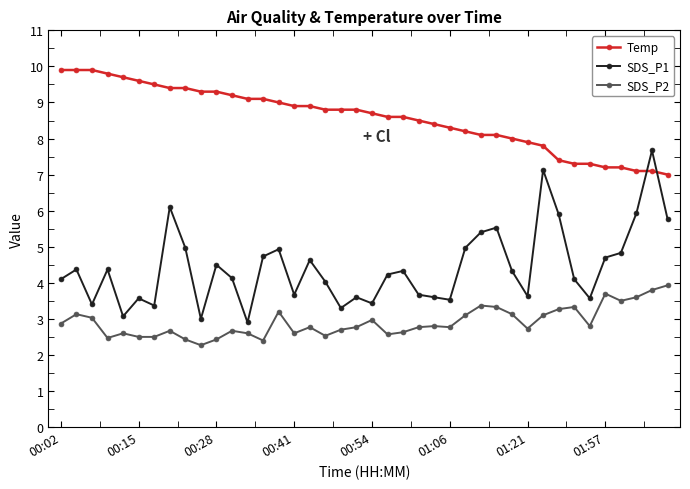

What is the average value of the SDS_P1 series?

4.4